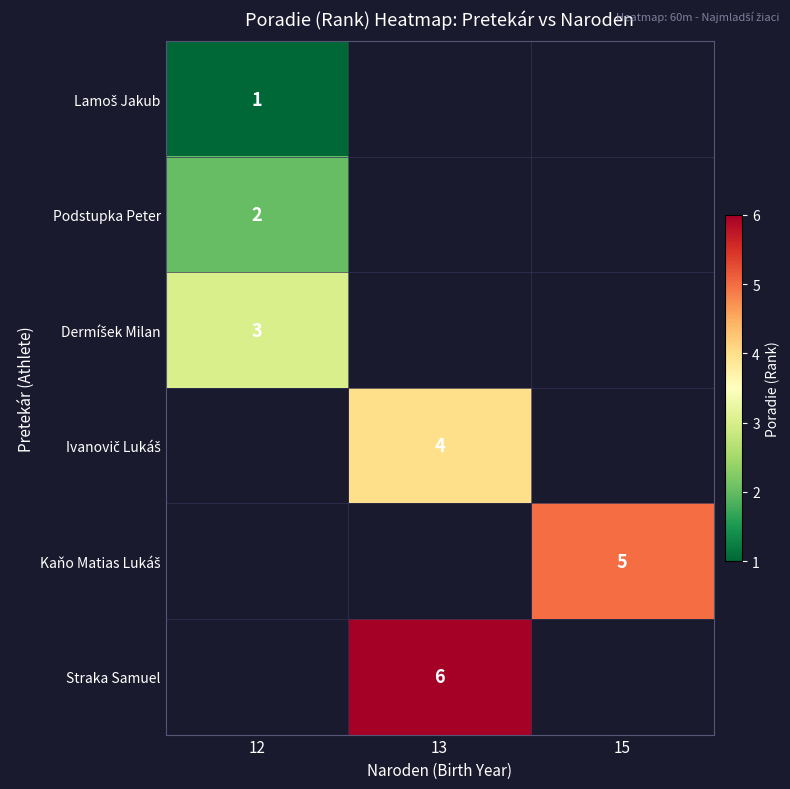

The Straka Samuel series shows 10 at 13. True or false?

False